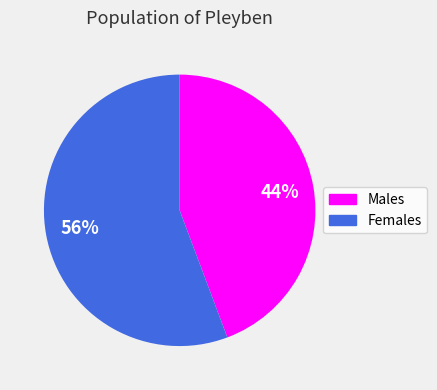

How many slices are in this pie chart?

2